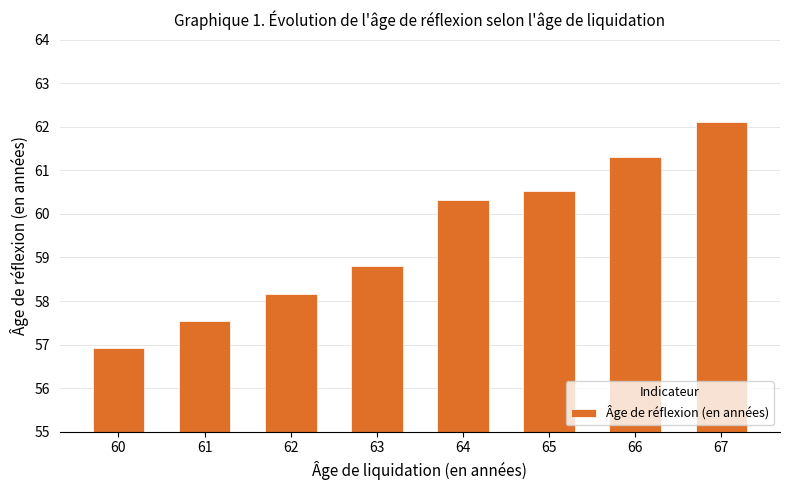

What is the change in value from 61 to 64?

+2.8